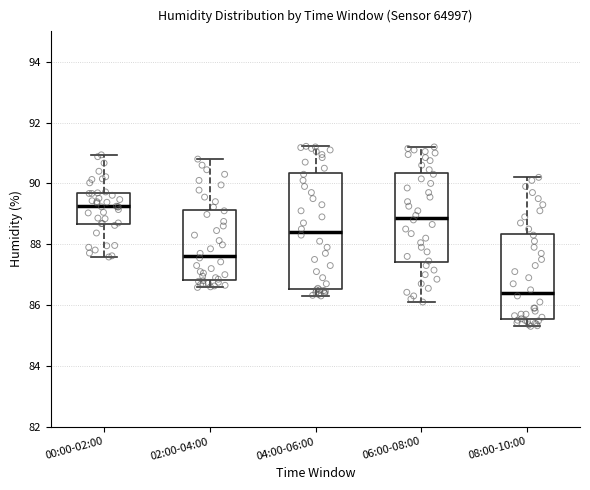

Which box has the highest median line?

00:00-02:00